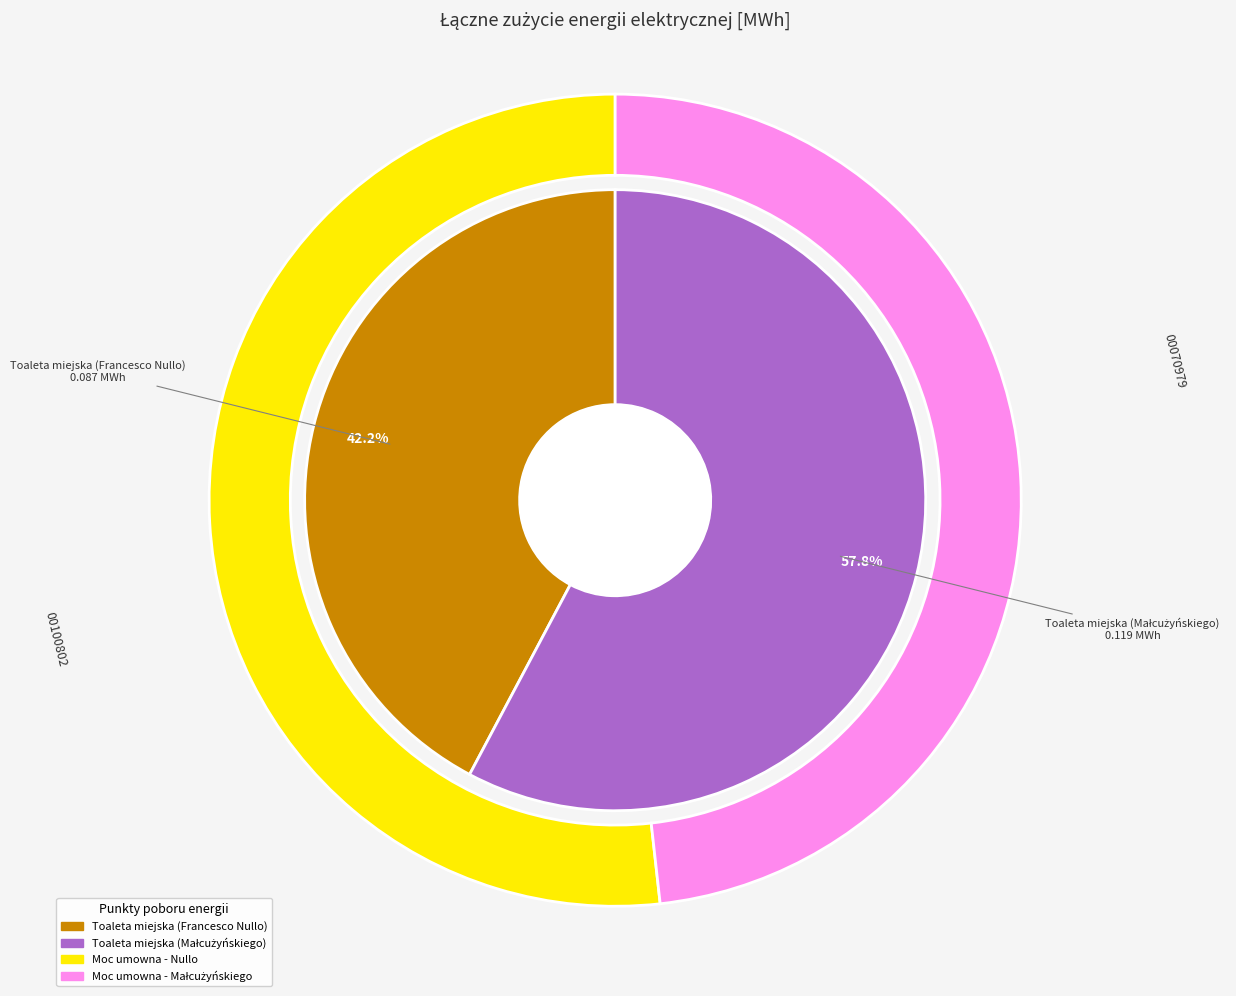

What percentage is NOT represented by Toaleta miejska (Francesco Nullo)?

57.8%